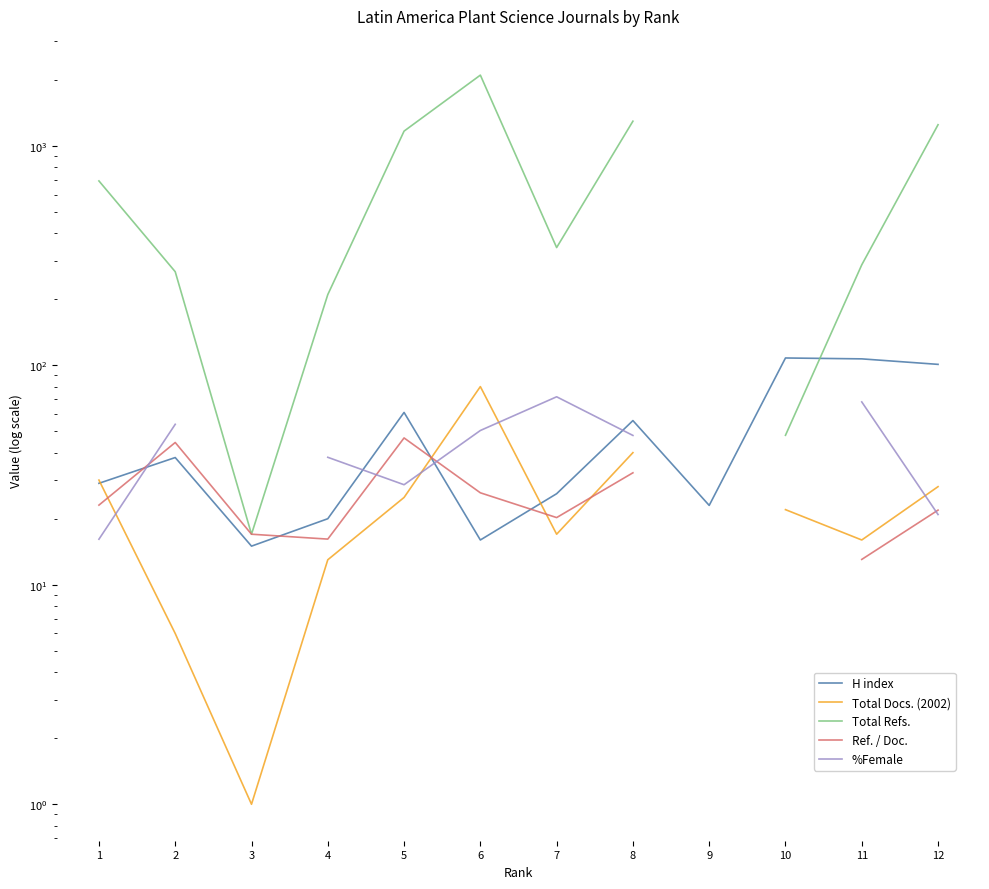

What is the difference between the maximum and minimum values in the Total Docs. (2002) series?

79.0